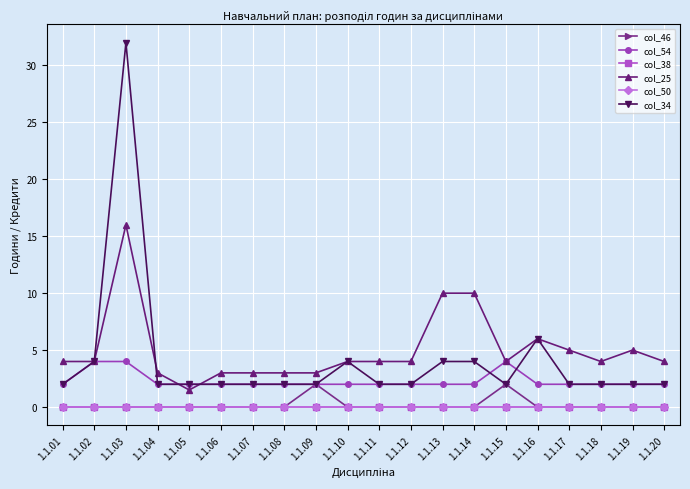

Does the chart have visible grid lines?

Yes